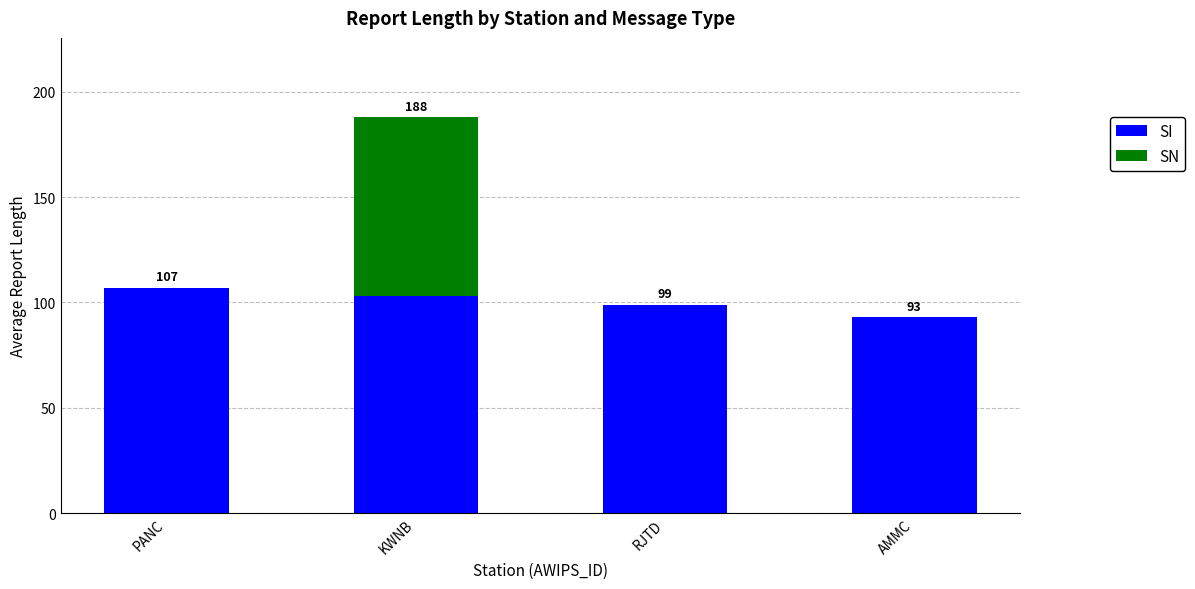

Reading right to left, transcribe the values for SI.

AMMC=93	RJTD=99	KWNB=103	PANC=107